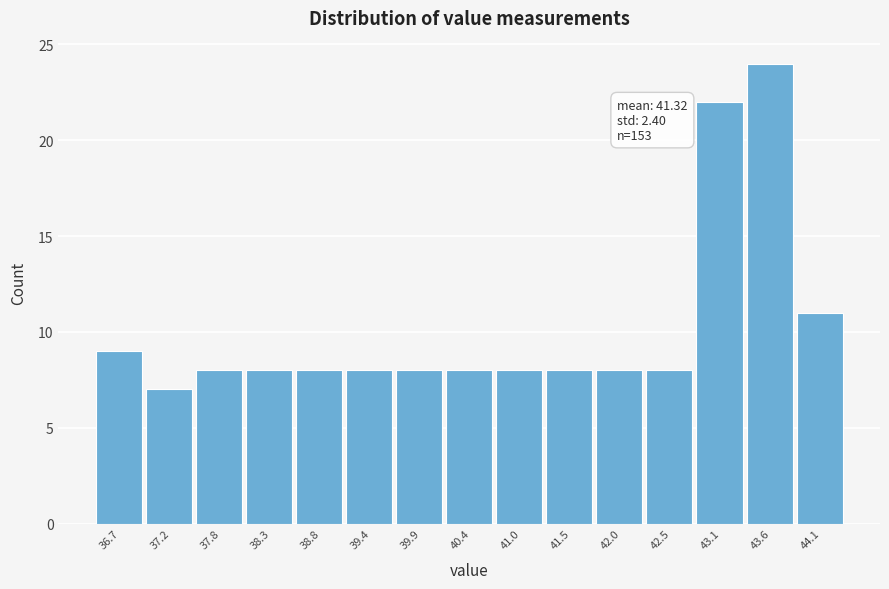

Reading right to left, what are all the values shown in this chart?

11	24	22	8	8	8	8	8	8	8	8	8	8	7	9